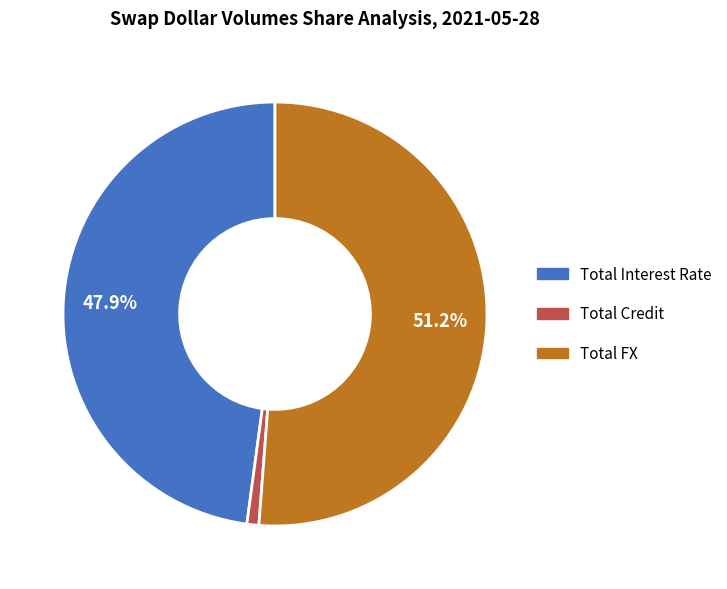

True or false: Total FX accounts for 57% of the total.

False